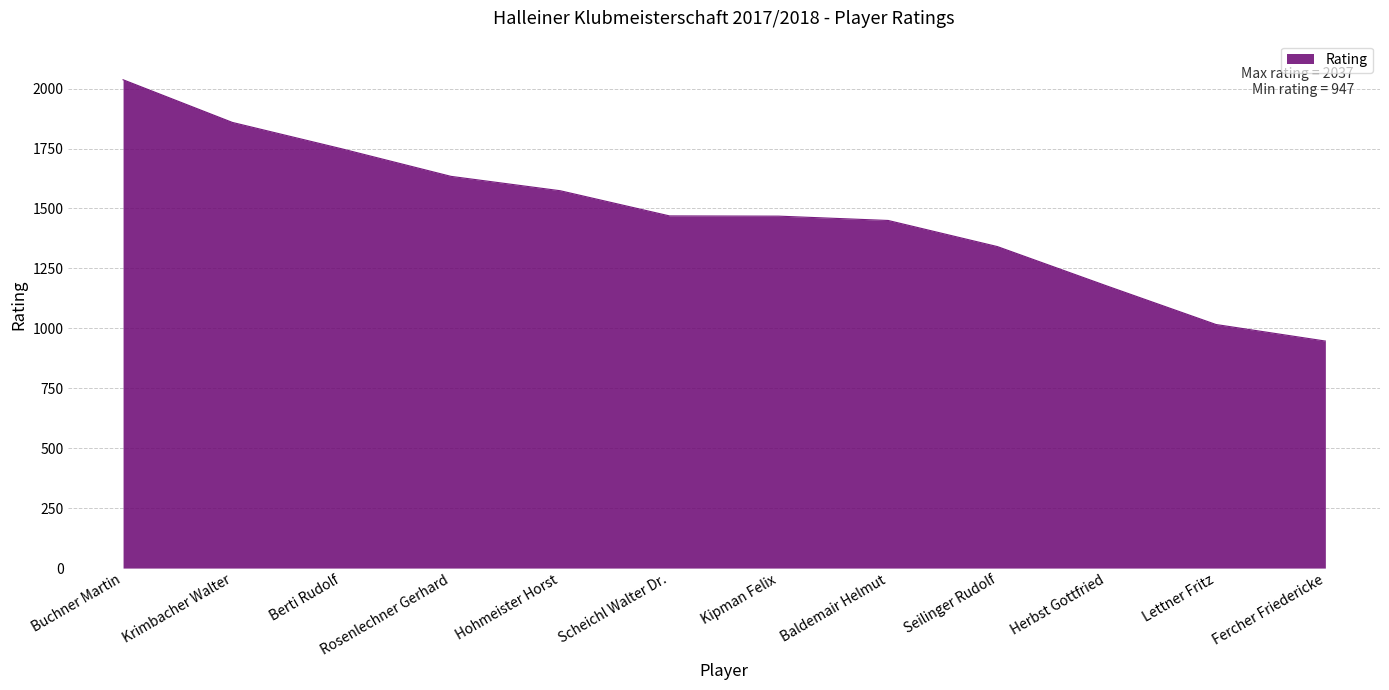

What is the difference between the maximum and minimum values?

1090